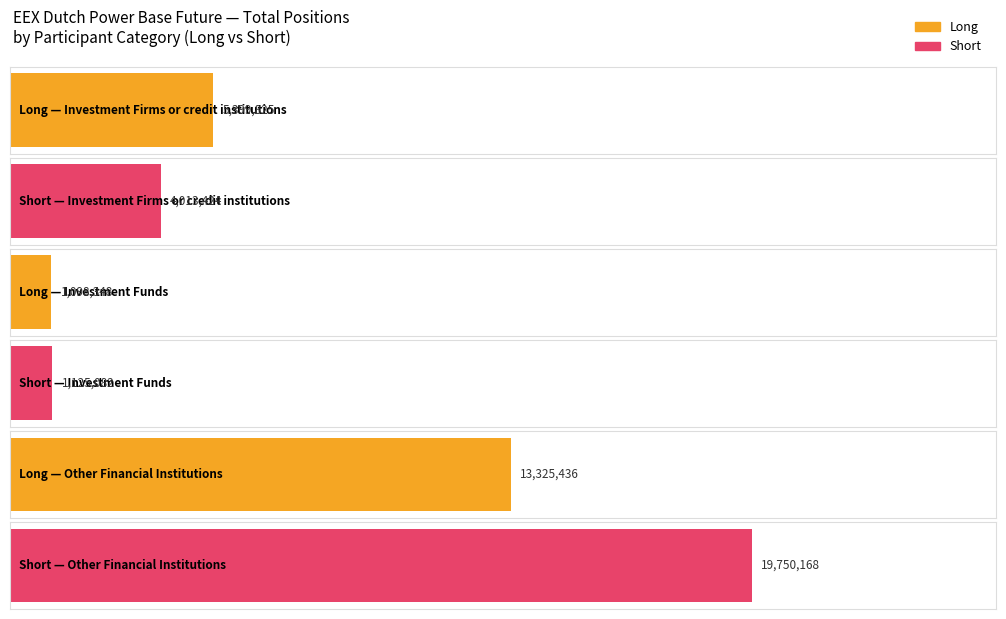

What is the greatest value displayed?

19750168